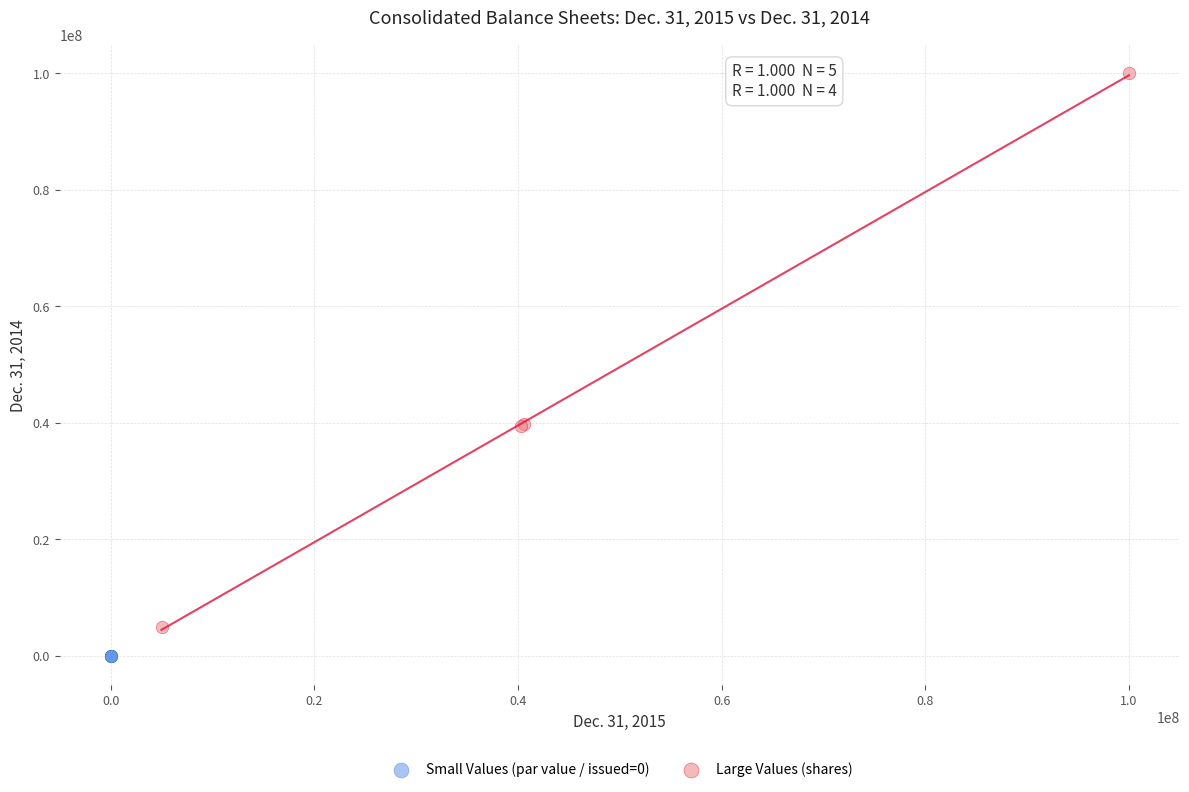

Which series has the largest Y range (max minus min)?

Large Values (shares)